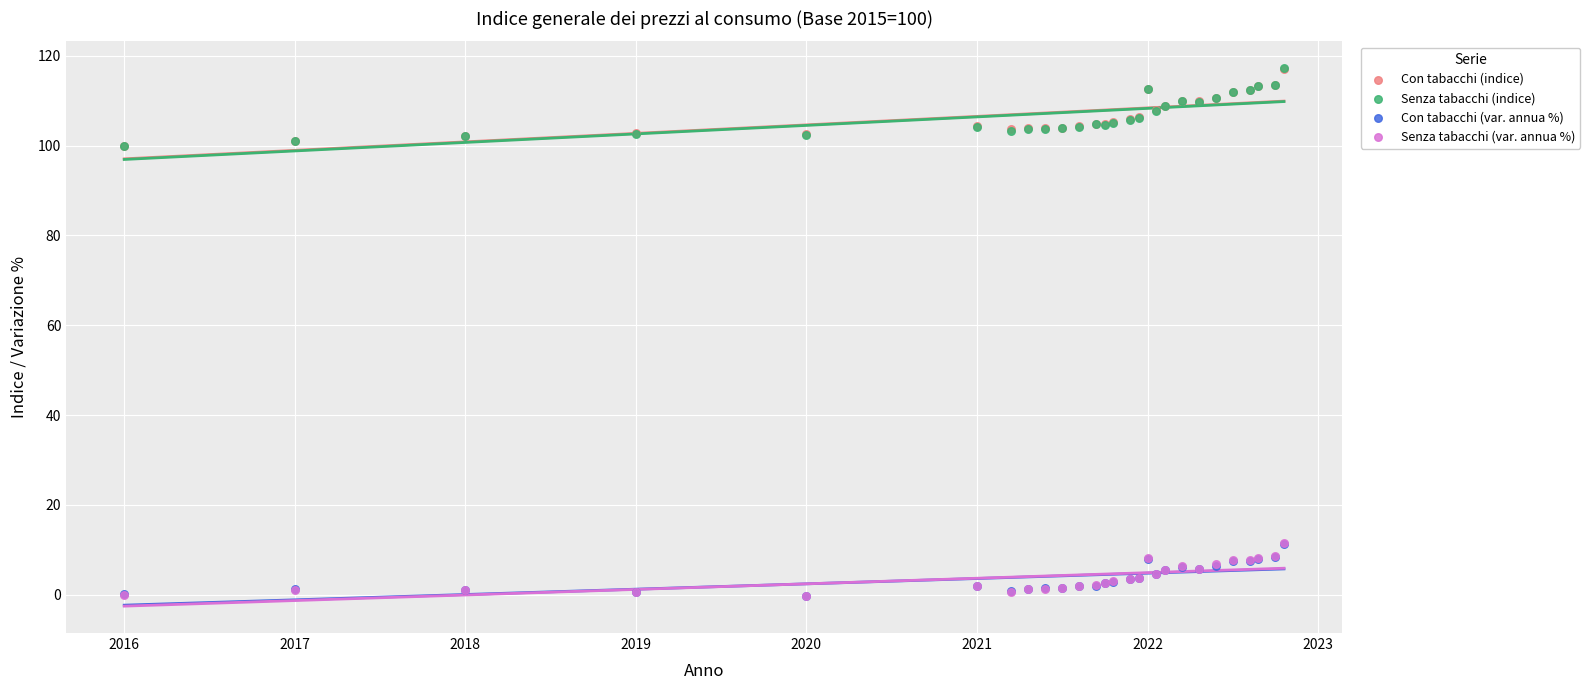

Which series has the largest Y range (max minus min)?

Senza tabacchi (indice)